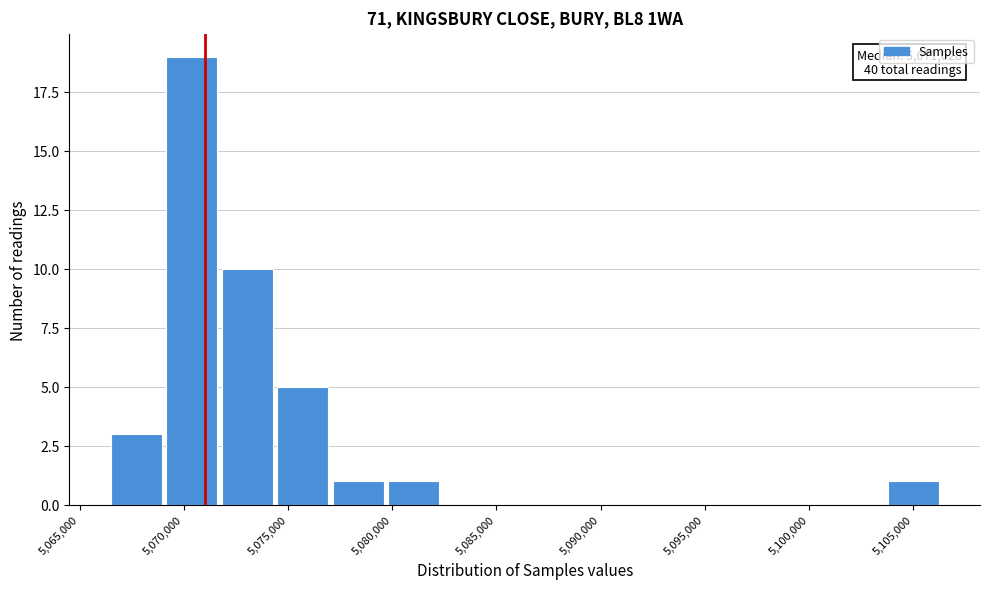

Over which range of the x-axis is the bar tallest?

5069000 to 5071500